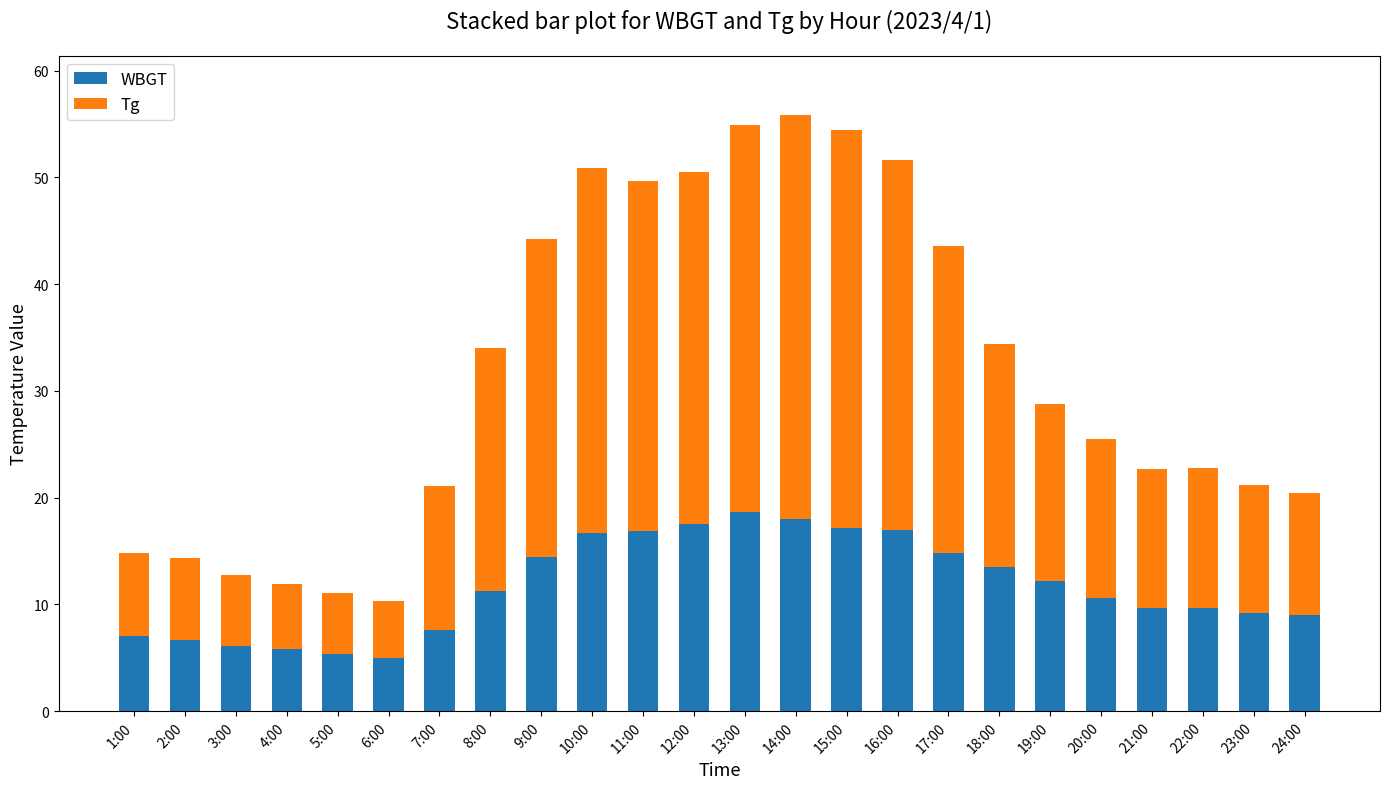

What is the lowest value of the WBGT series?

5.0